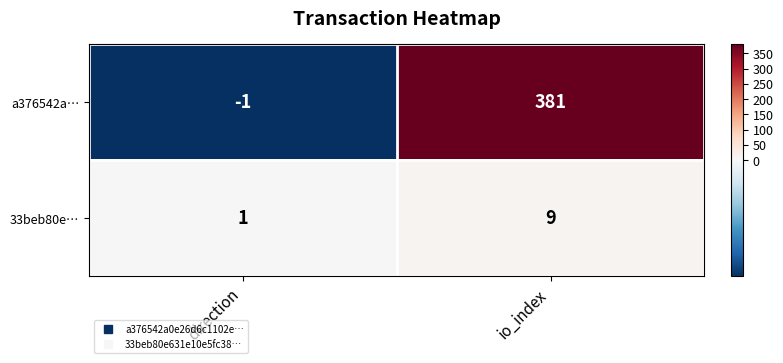

How many data points in a376542a… are less than 381?

1